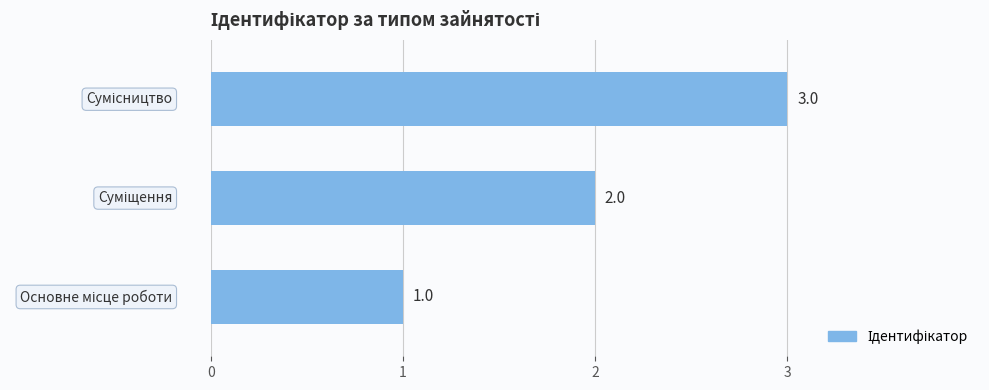

Count the values in the range 1 to 3.

3